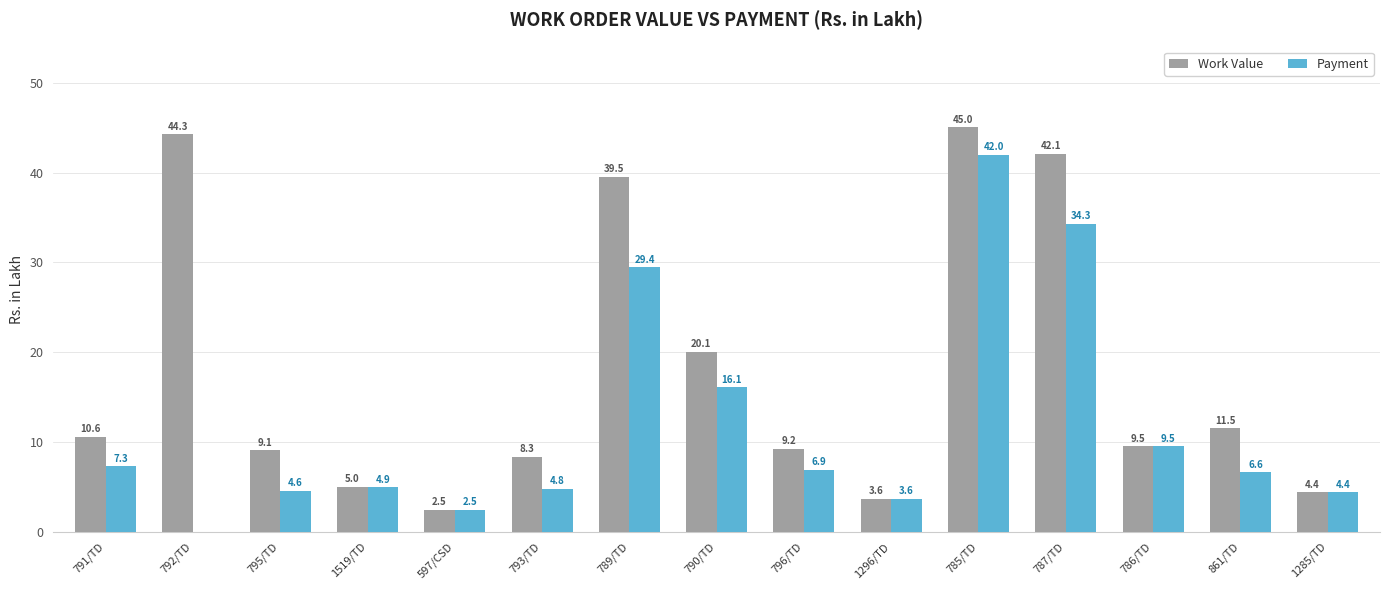

The Payment series shows 7.3 at 791/TD. True or false?

True